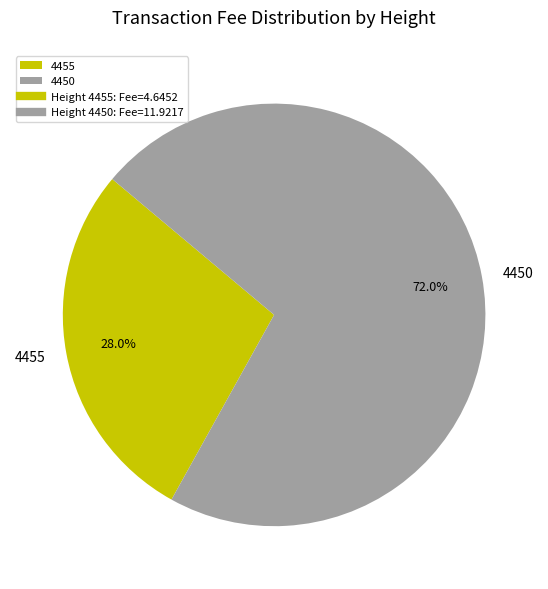

Between 4455 and 4450, which is larger?

4450